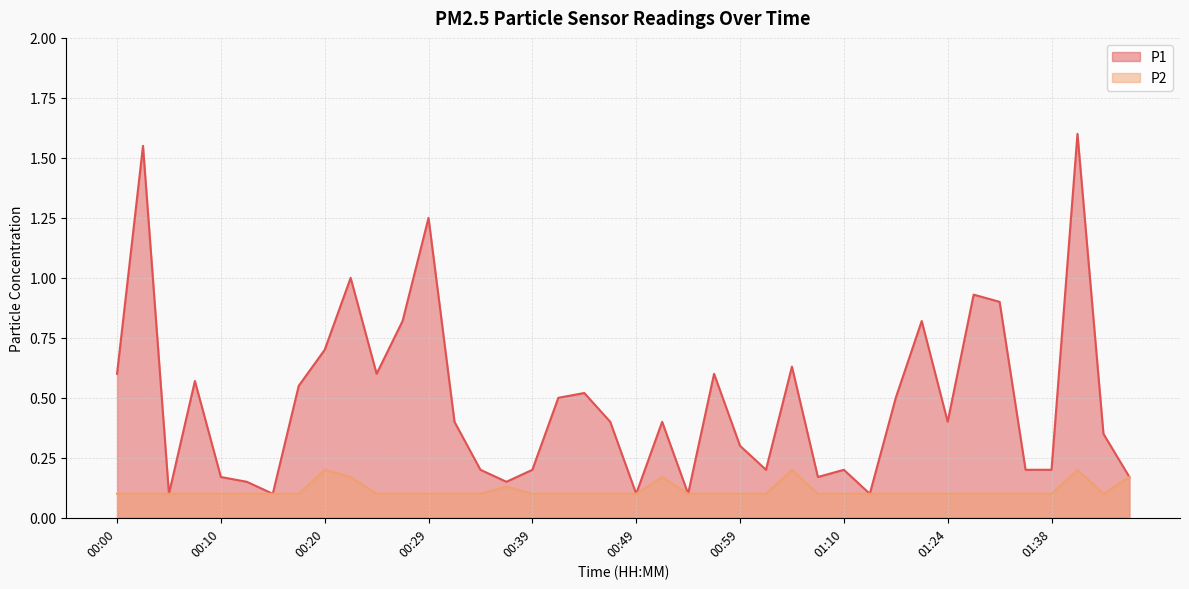

Which series has the largest total across all categories?

P1